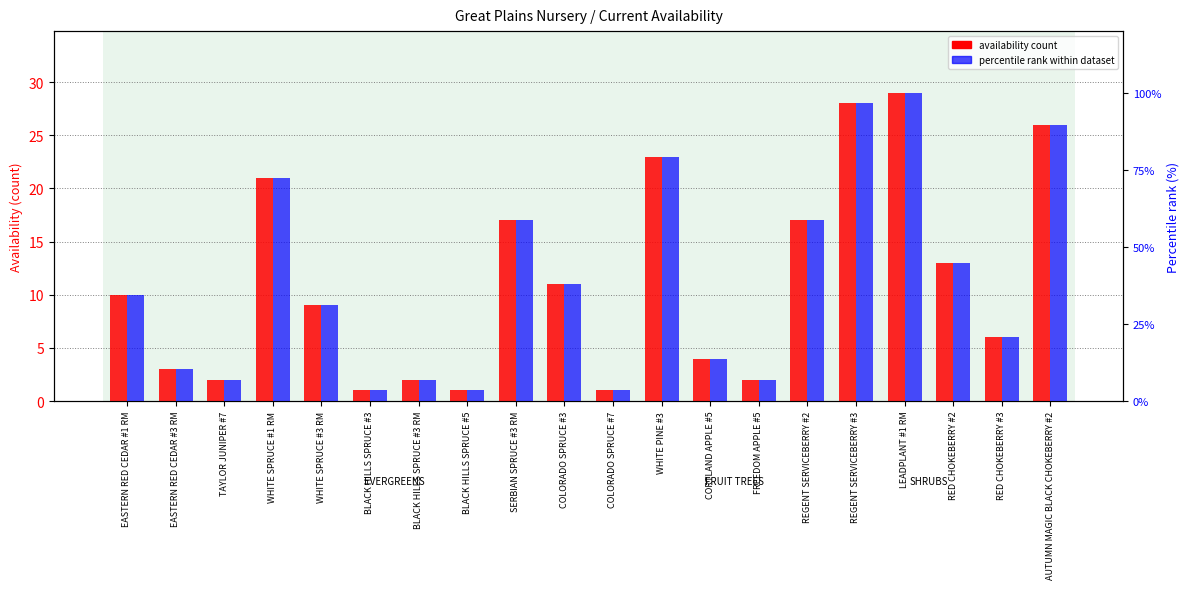

List the series in order of their overall mean, highest first.

percentile rank within dataset, availability count